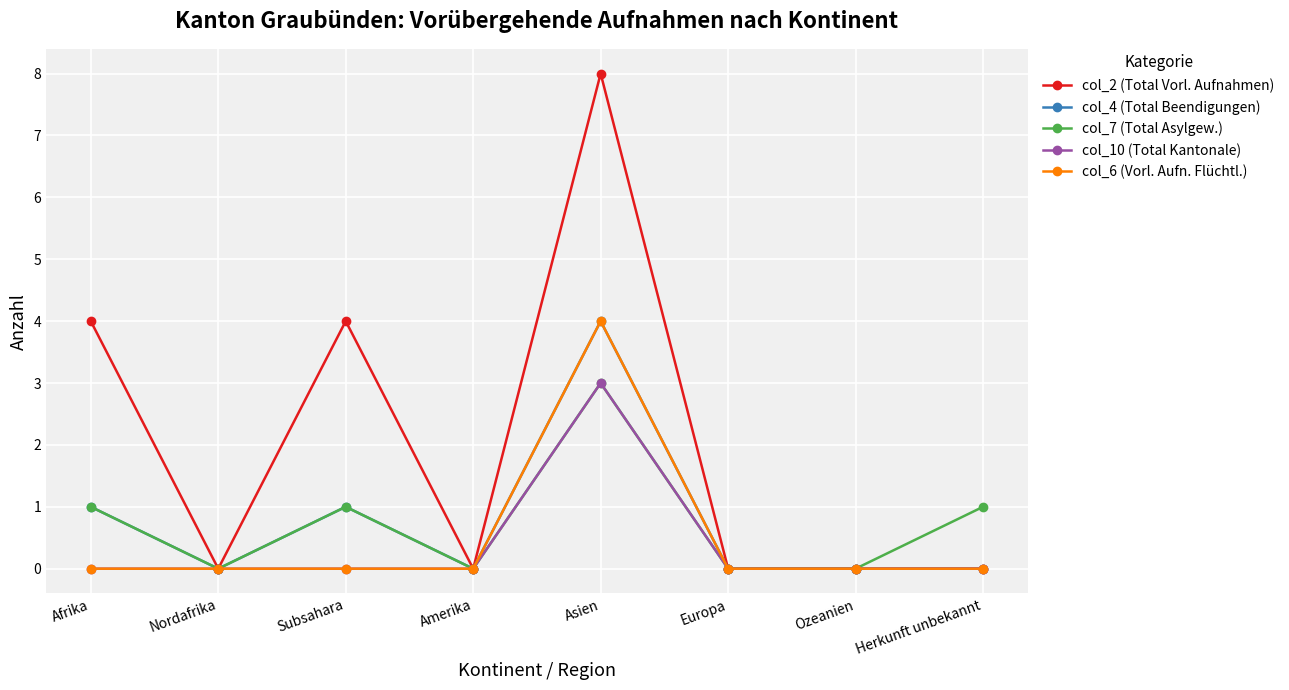

What is the value of the col_2 (Total Vorl. Aufnahmen) point at the 5th from the left?

8